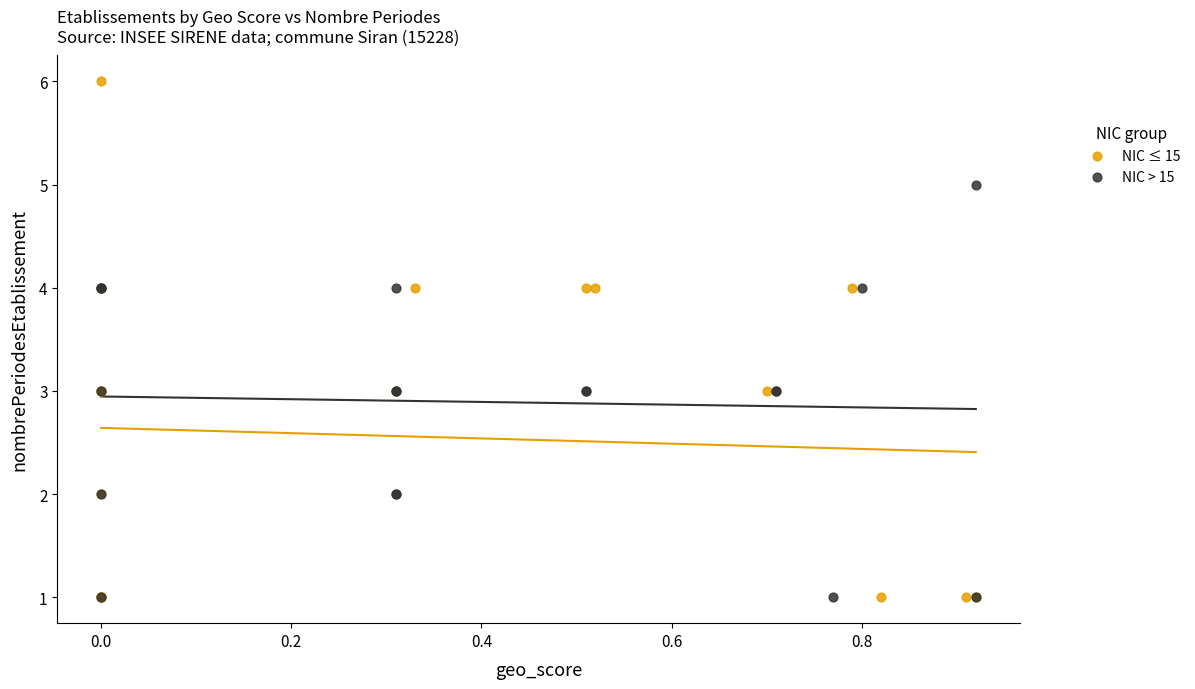

Which series reaches the maximum Y coordinate?

NIC ≤ 15